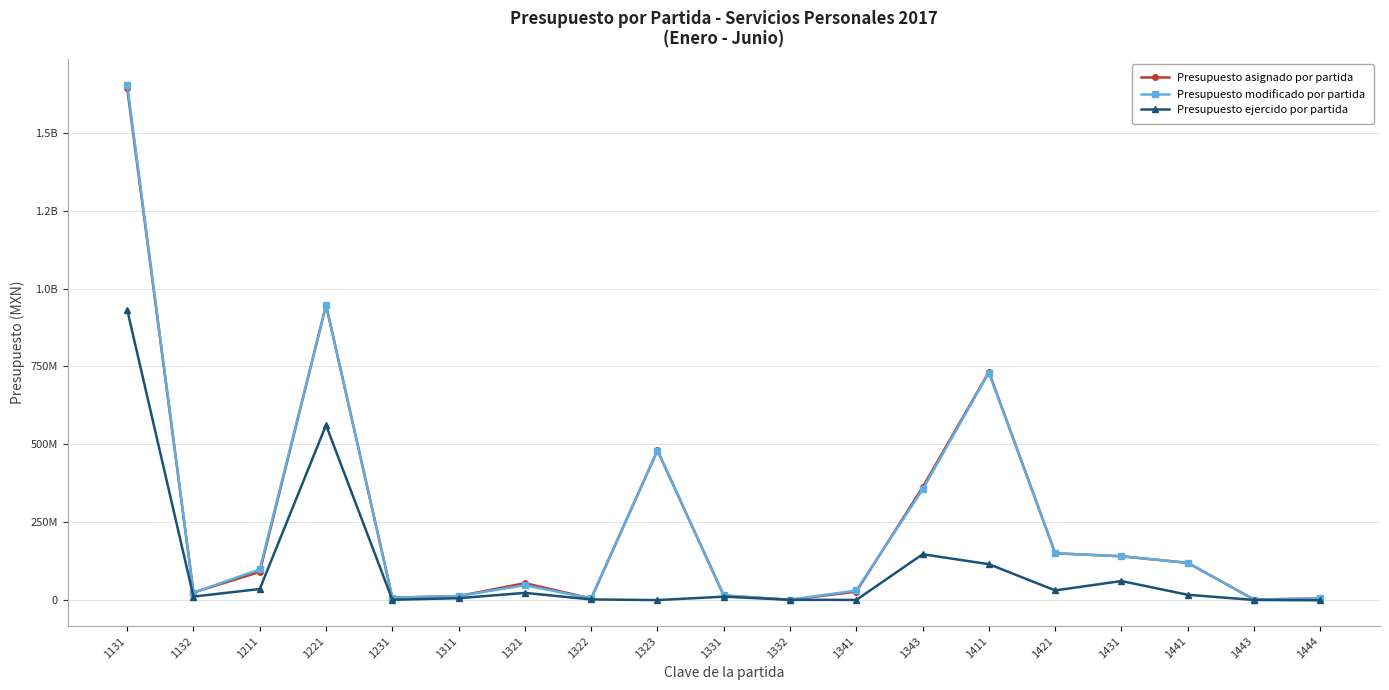

Is this an area chart (filled region under the line)?

No